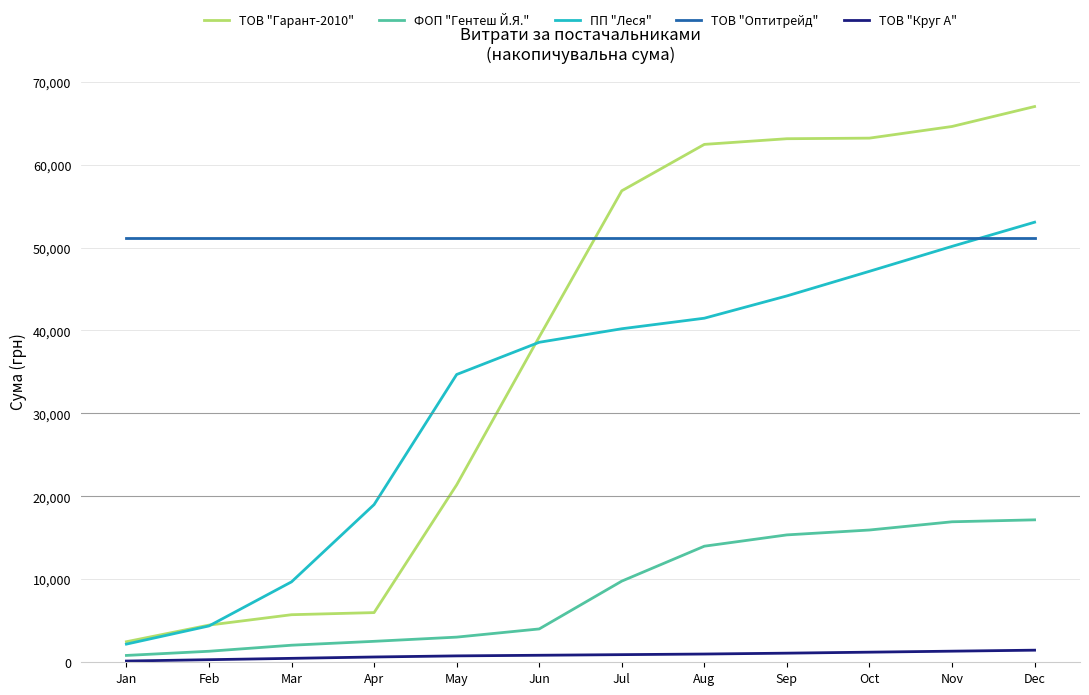

Rank the series at Dec from lowest to highest value.

ТОВ "Круг А", ФОП "Гентеш Й.Я.", ТОВ "Оптитрейд", ПП "Леся", ТОВ "Гарант-2010"